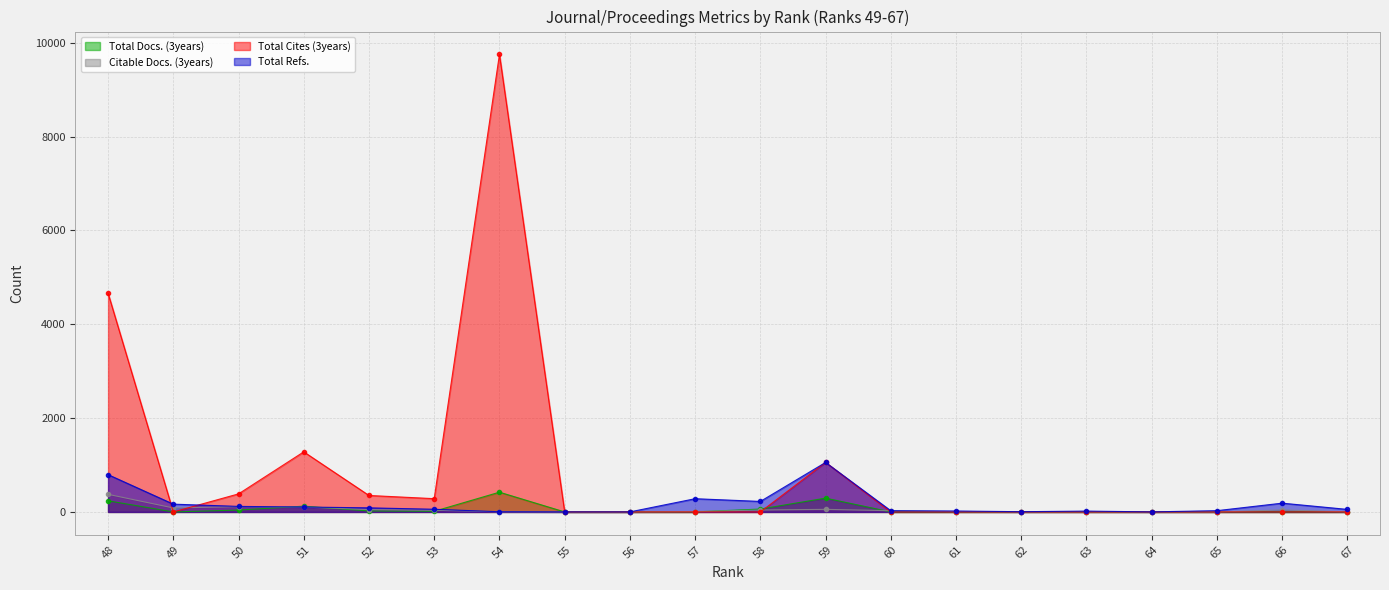

In Total Refs., how many points are higher than both neighbors (excluding endpoints)?

4